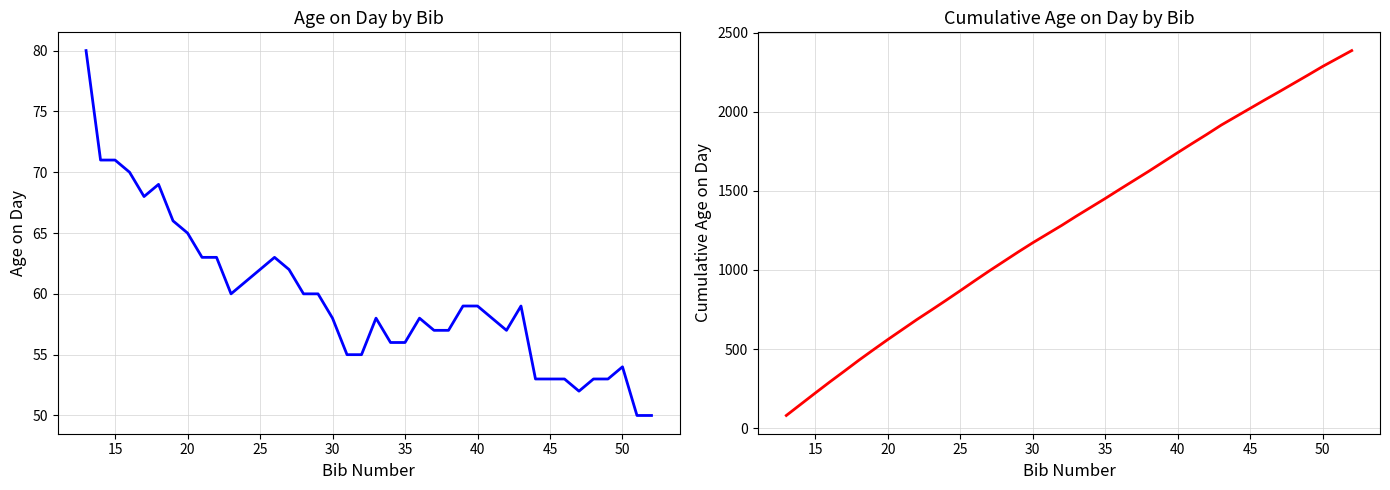

True or false: Cumulative age_on_day and age_on_day intersect in this chart.

False